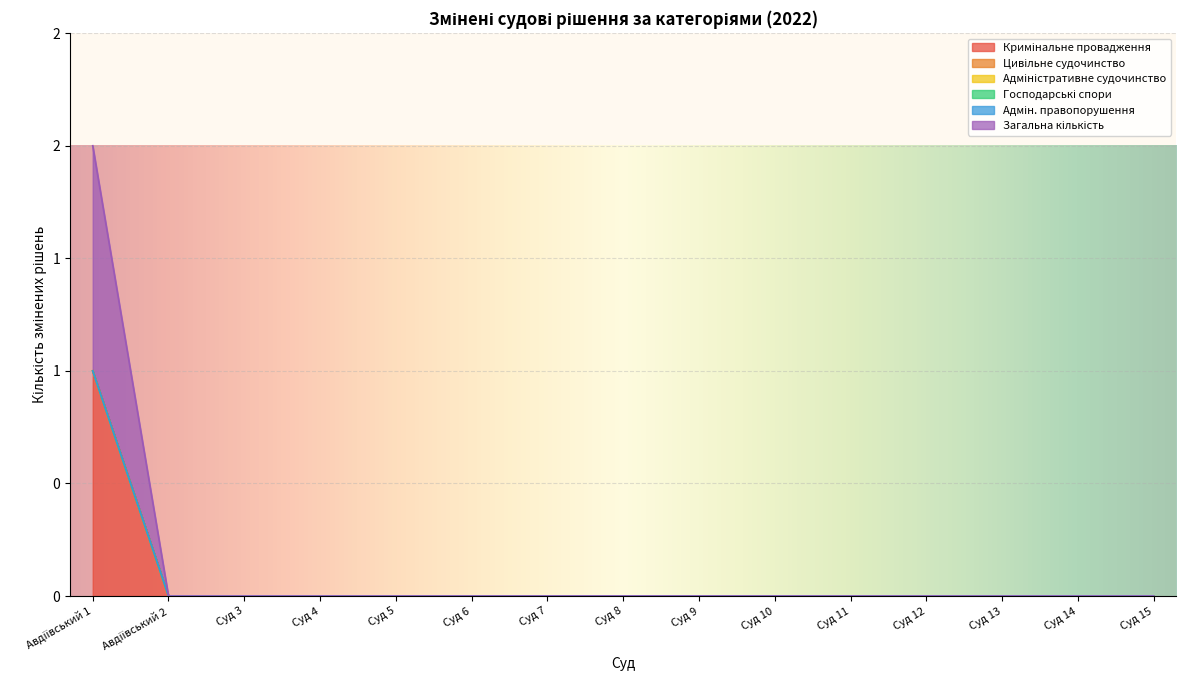

True or false: Цивільне судочинство and Кримінальне провадження intersect in this chart.

False